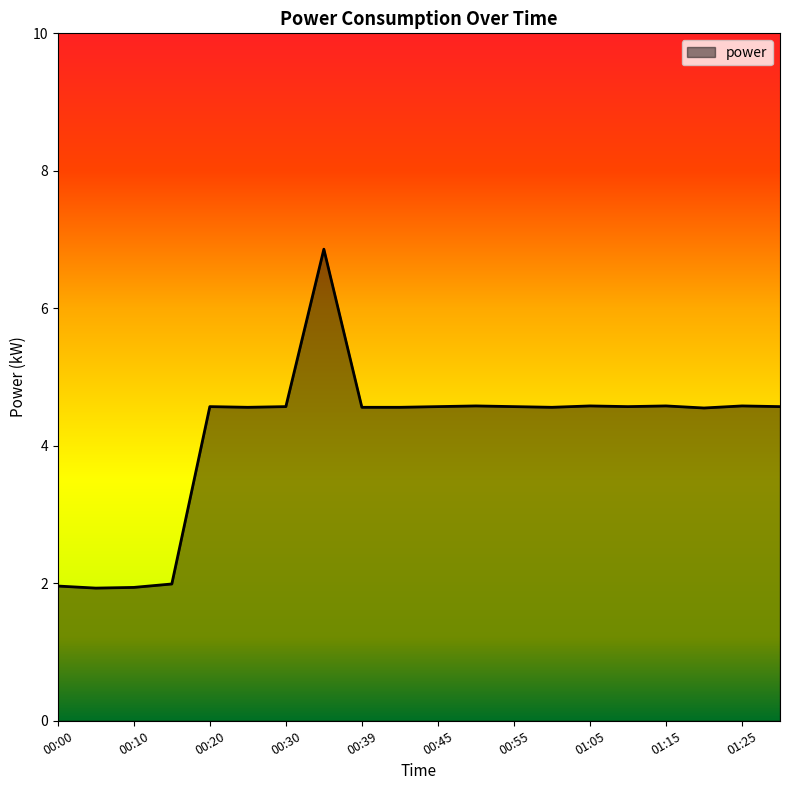

What is the smallest value displayed?

1.9